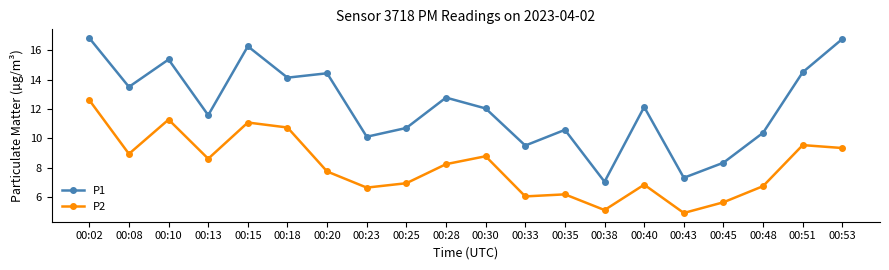

Which series has the largest total across all categories?

P1